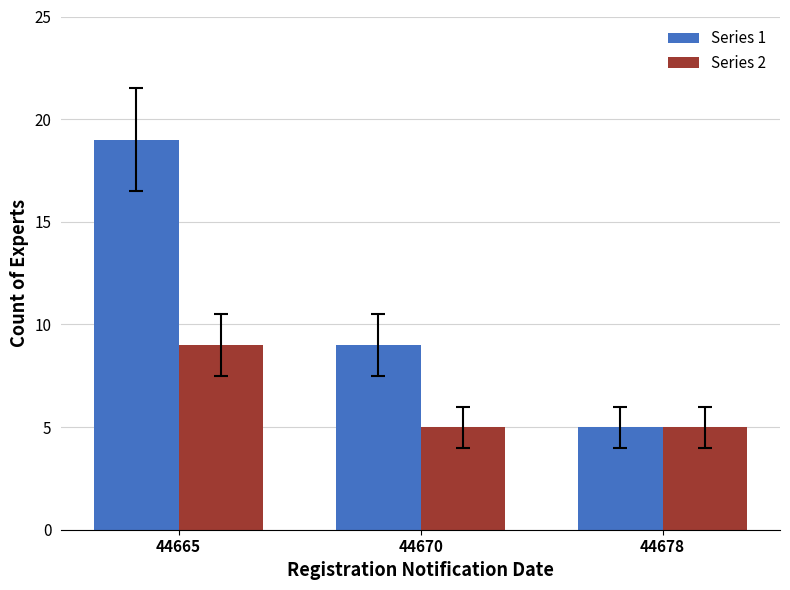

What is the sum of the Series 1 values at 44670 and 44678?

14